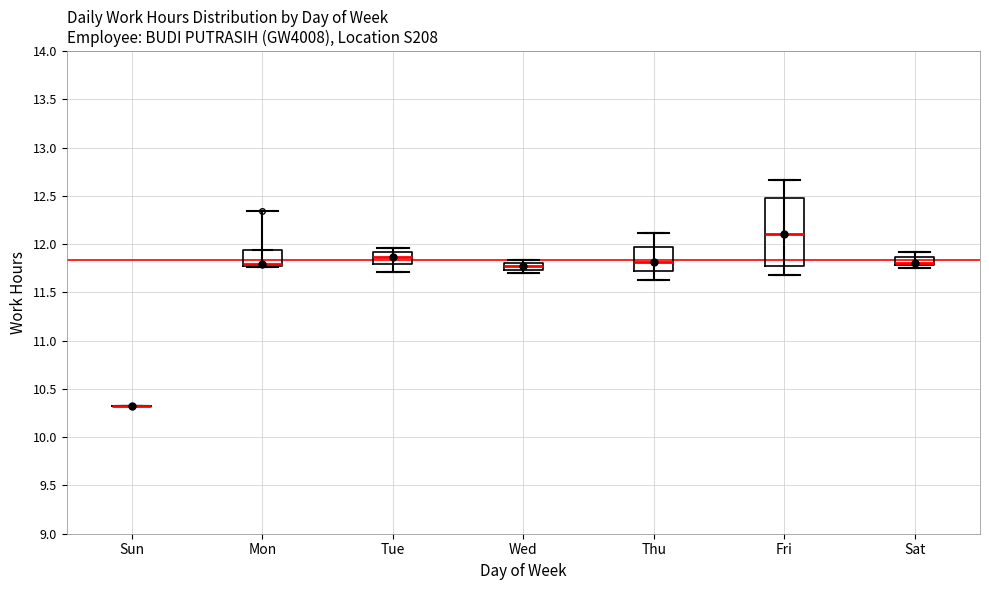

Which box is the tallest, from its lower edge to its upper edge?

Fri